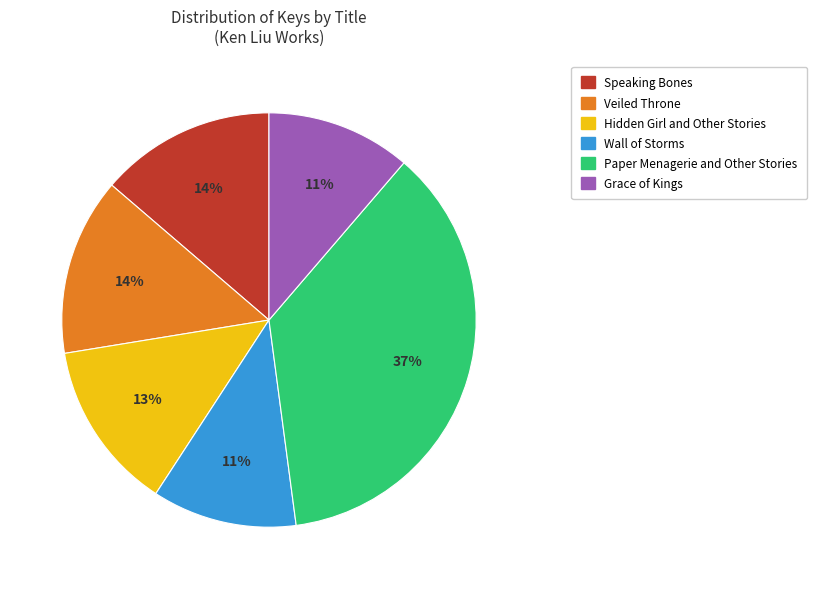

Does Wall of Storms account for over 50% of the chart?

No